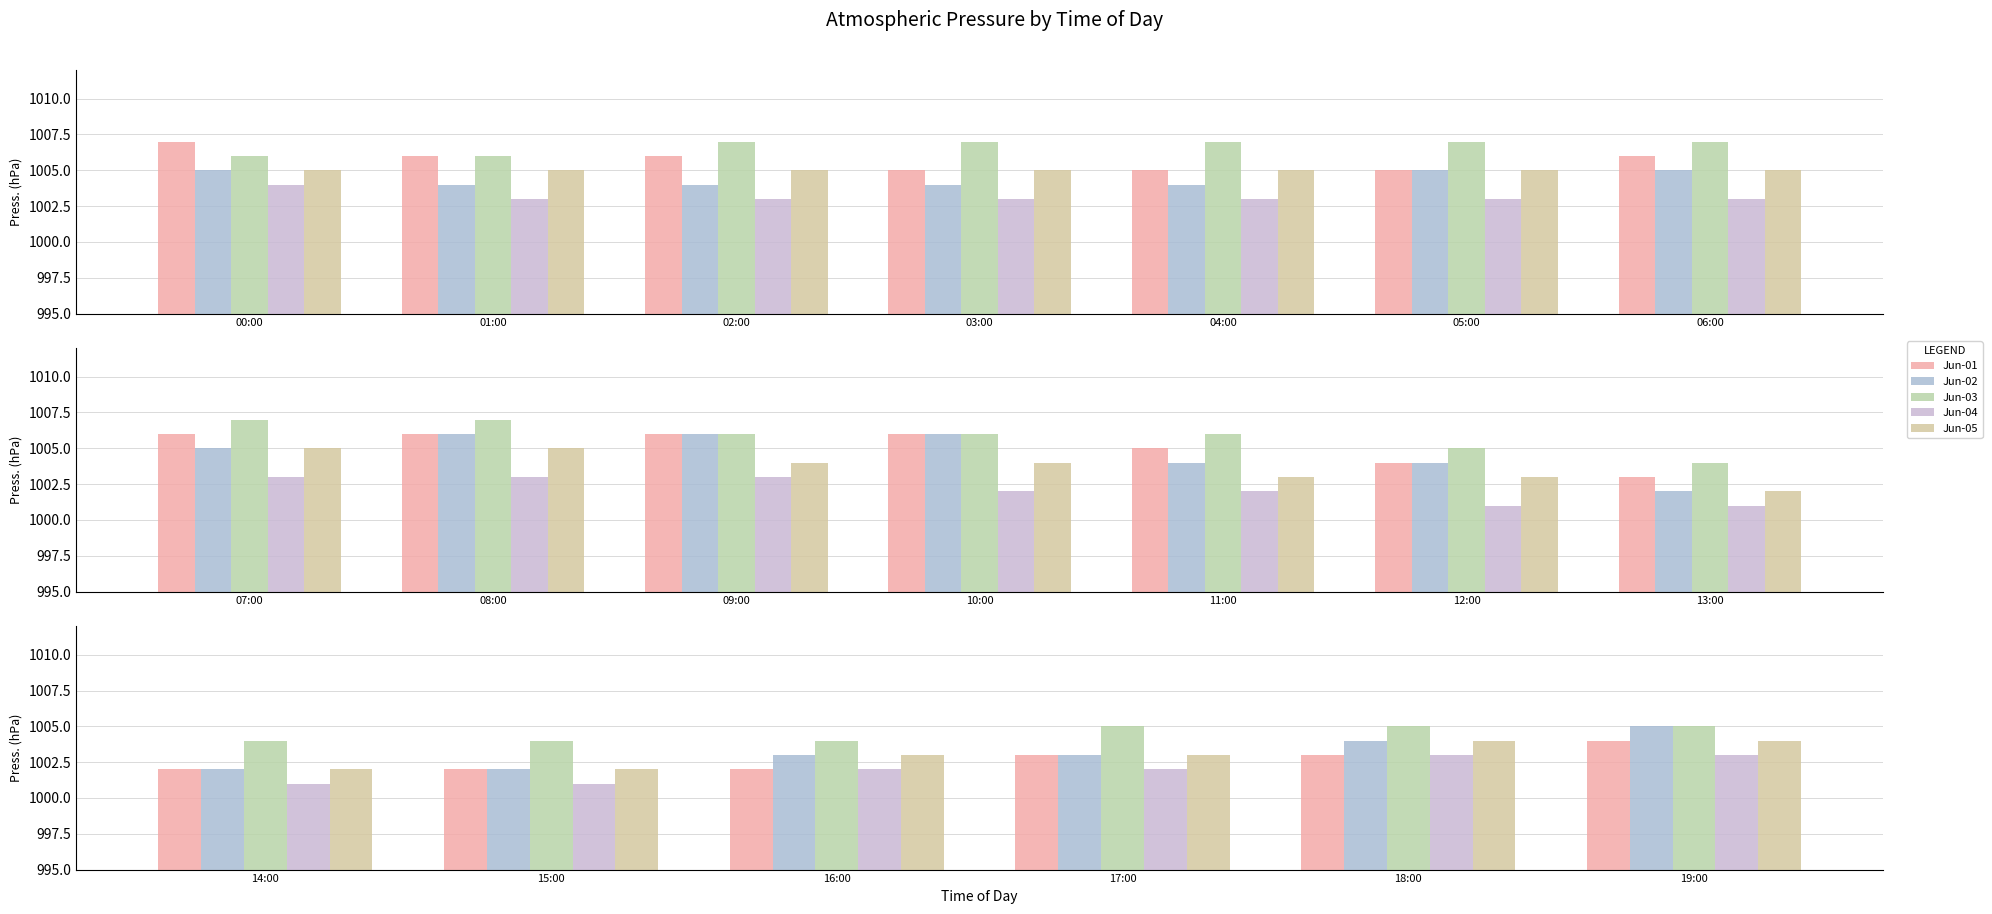

What is the value of the Jun-02 bar at the 2nd from the left?

1002